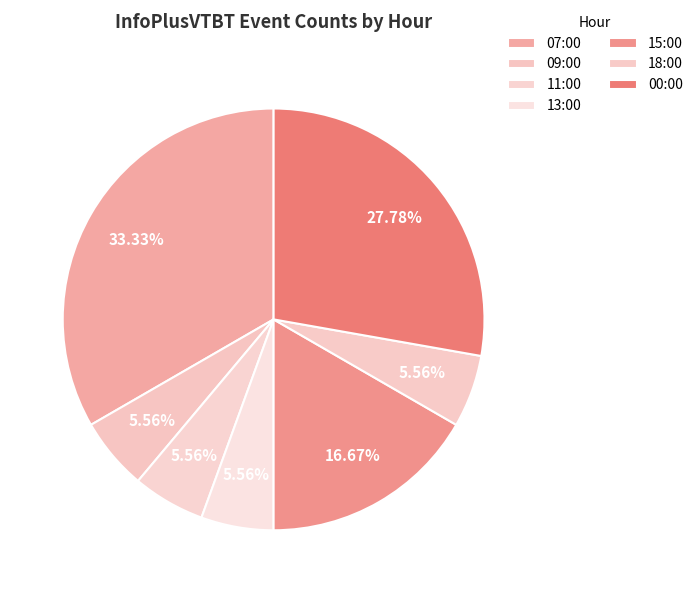

Which category has the biggest portion of the pie?

07:00